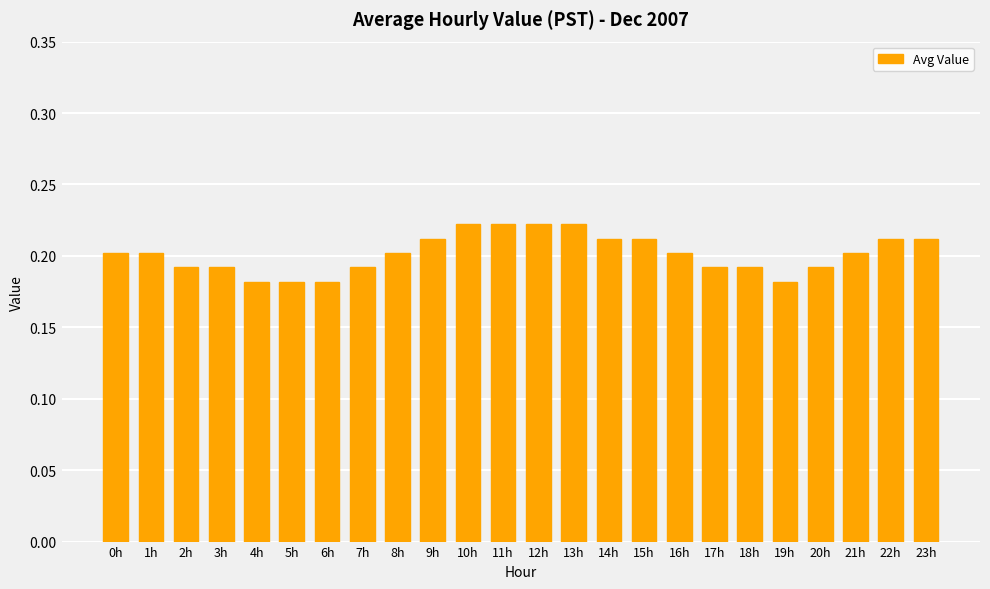

Count the values in the range 0 to 1.

24